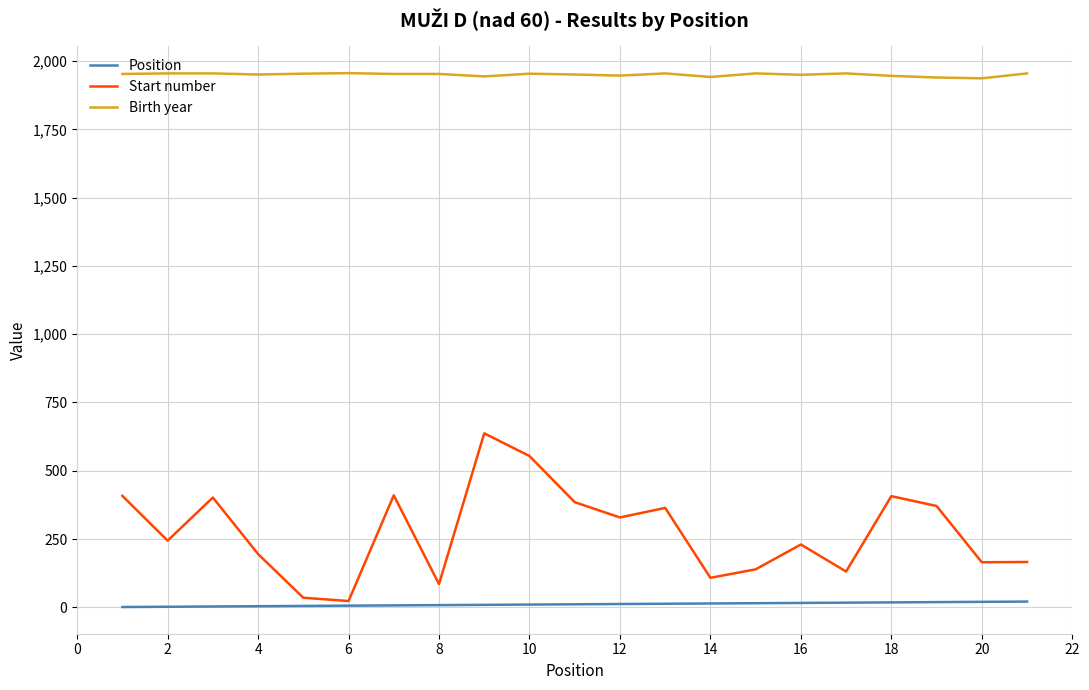

Rank the series by their maximum value, from lowest to highest.

Position, Start number, Birth year